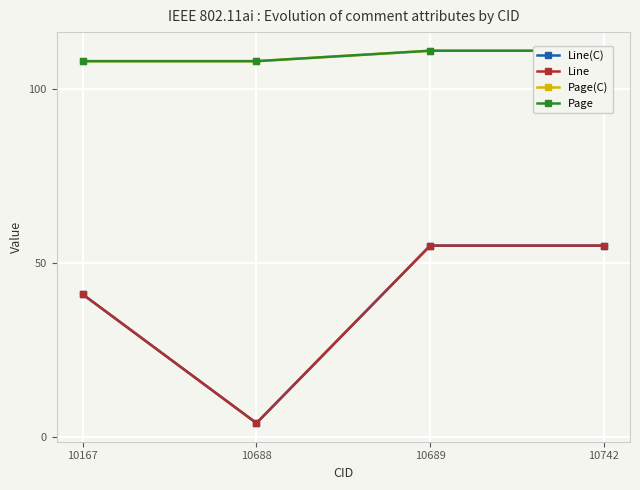

At which label does Page reach its minimum?

10167